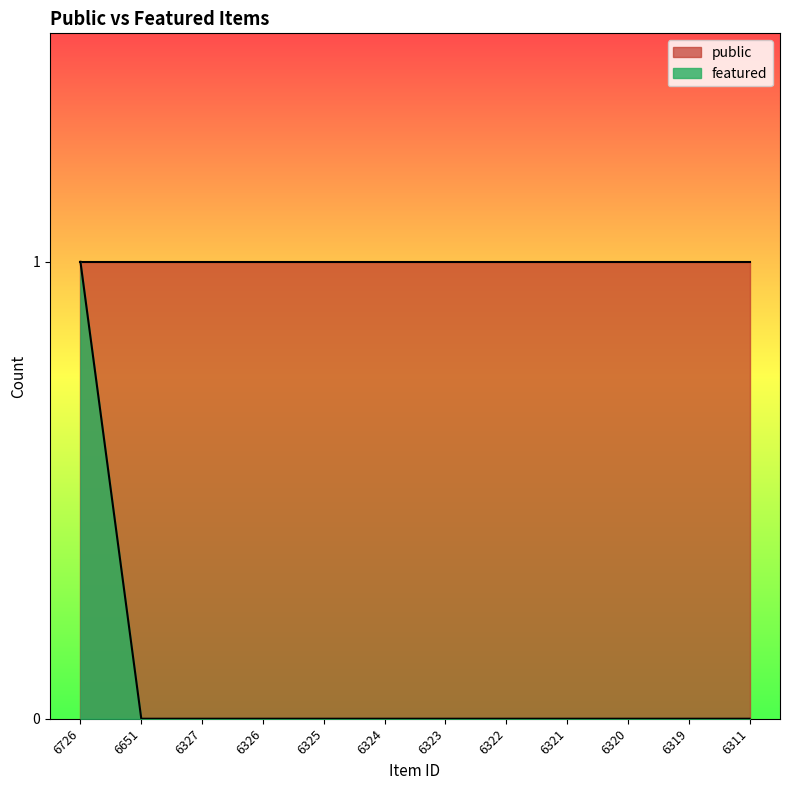

List the labels in order of value, largest first.

6726, 6651, 6327, 6326, 6325, 6324, 6323, 6322, 6321, 6320, 6319, 6311